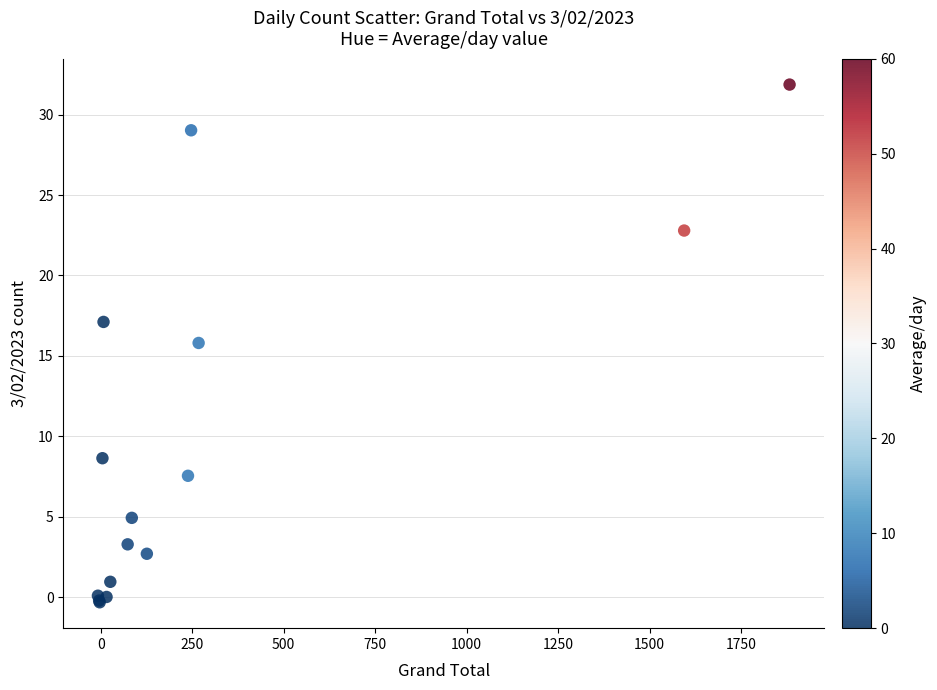

What Y value in the scatter plot is closest to 15?

15.8